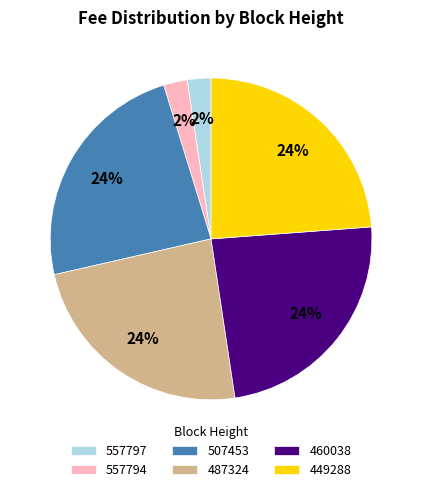

Does 507453 represent more than half of the total?

No